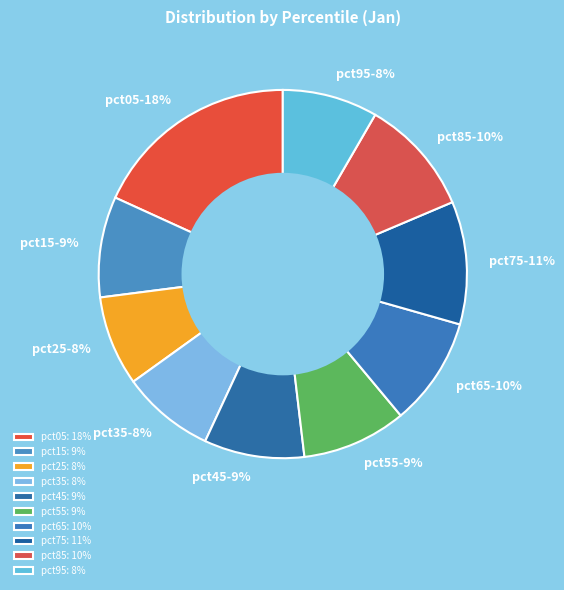

Rank the categories by value from highest to lowest.

pct05, pct75, pct85, pct65, pct55, pct15, pct45, pct95, pct35, pct25